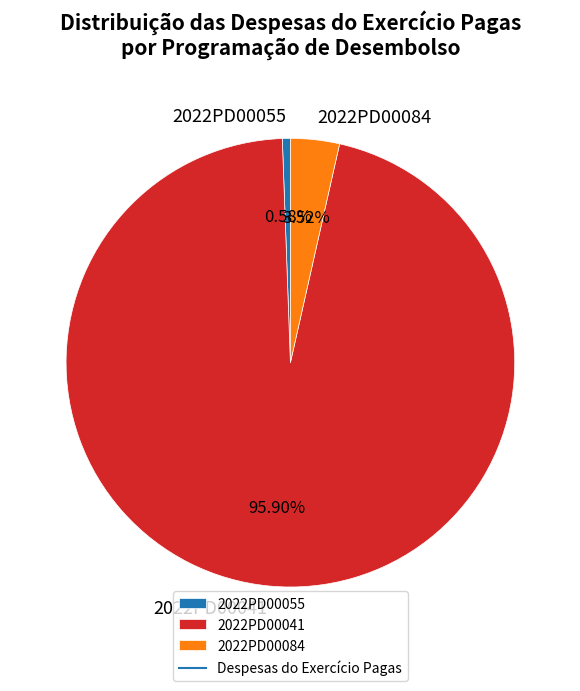

How much of the chart is everything except 2022PD00055?

99.4%